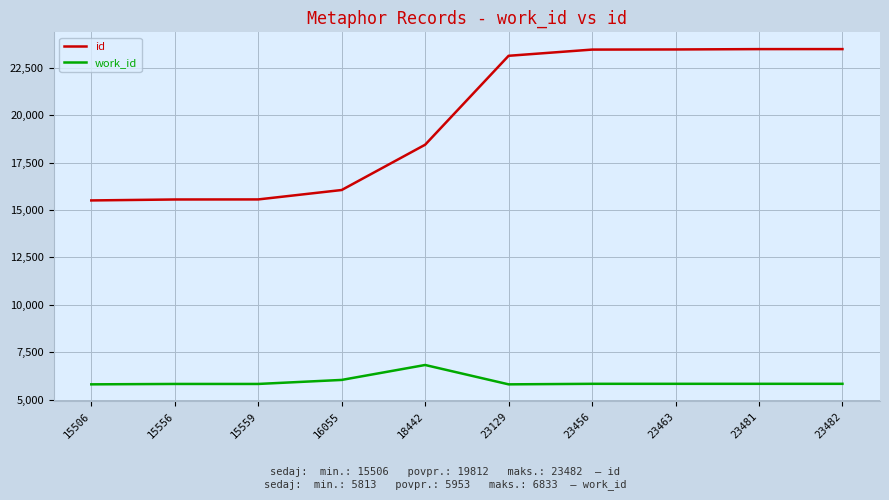

What is the difference between the id values at 15559 and 23463?

7904